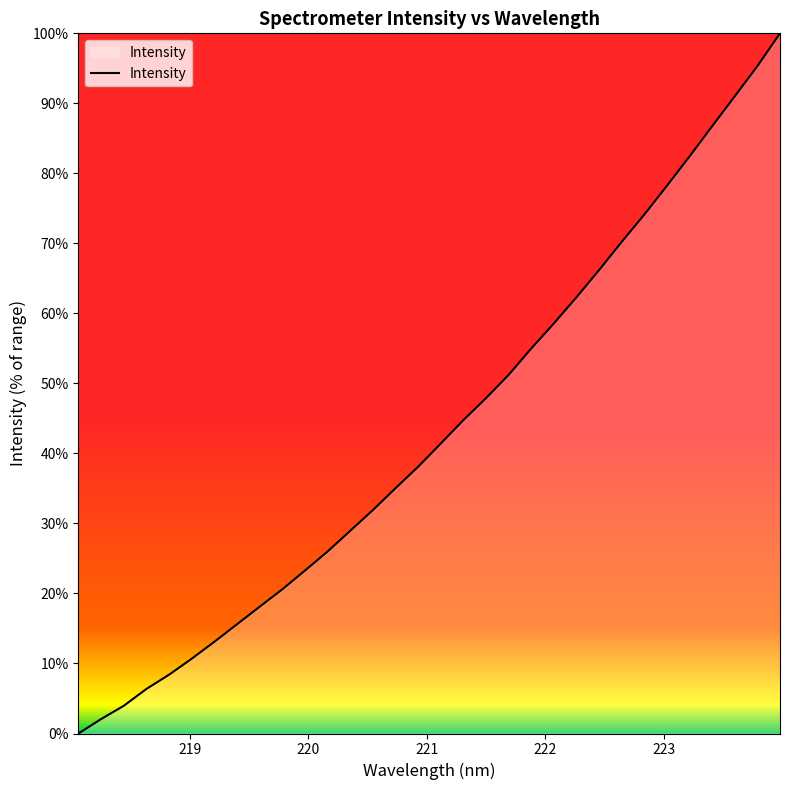

What is the maximum value shown in the chart?

100.0